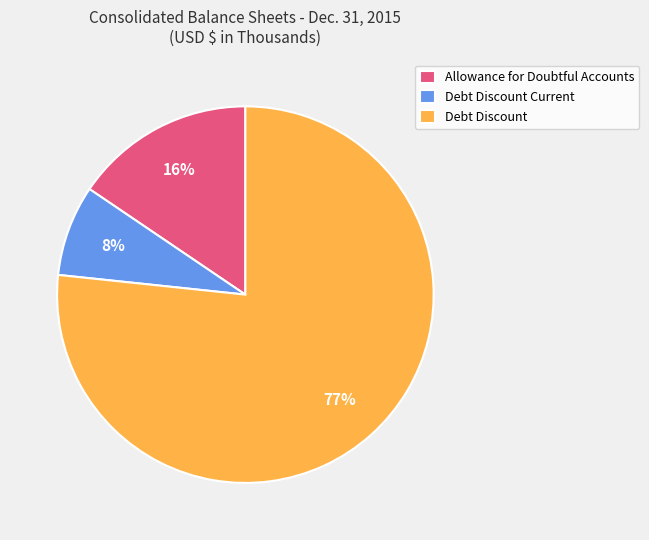

What is the smallest slice in the pie chart?

Debt Discount Current